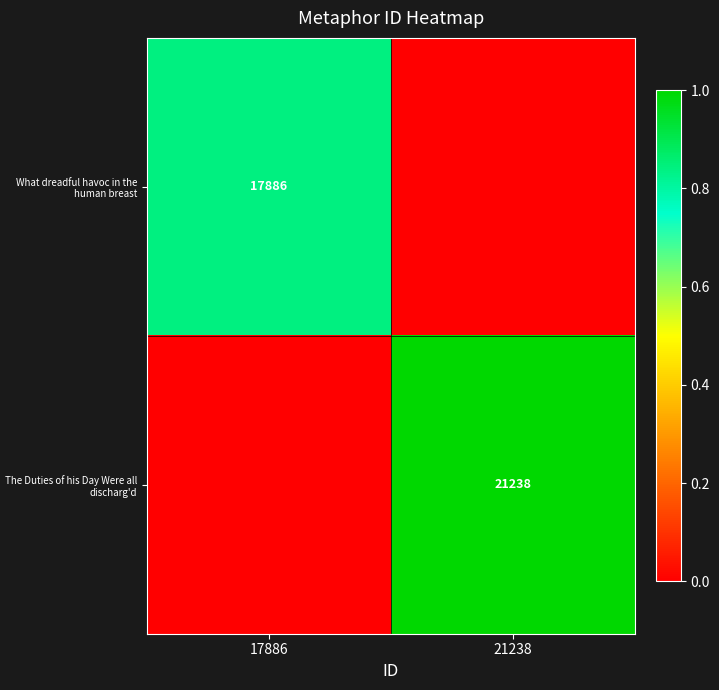

Is it true that What dreadful havoc in the human breast equals 9161 at 17886?

False